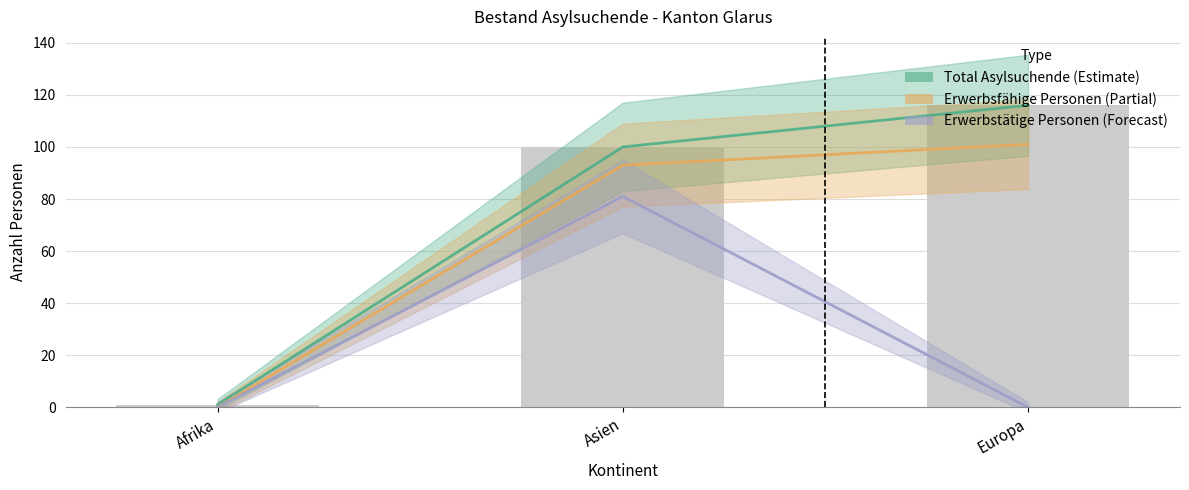

Reading left to right, what are all the values shown in this chart?

Total Asylsuchende: 1	100	116
Erwerbsfaehige Personen: 0	93	101
Erwerbstaetige Personen: 0	81	0